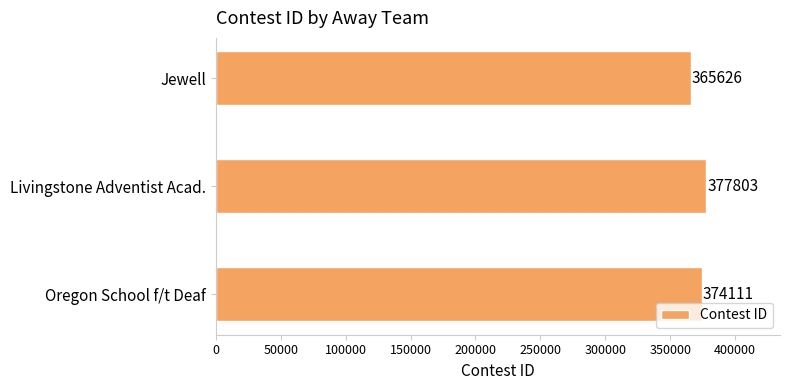

What is the average value?

372513